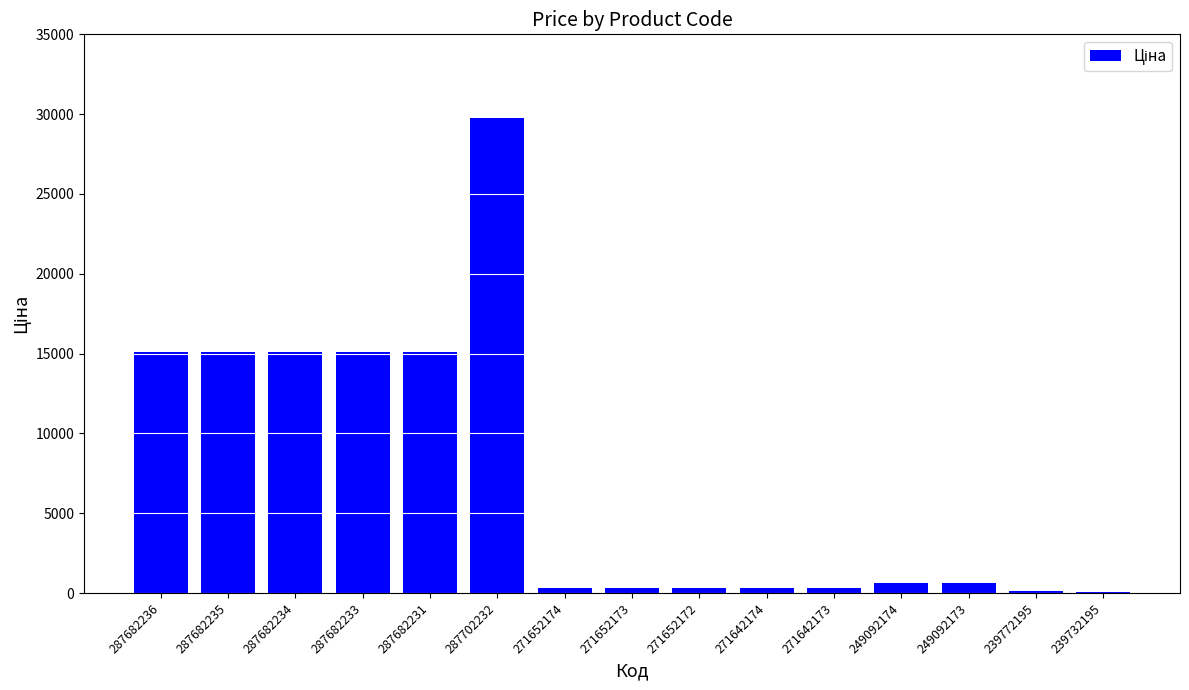

Which label corresponds to the largest value in the chart?

287702232